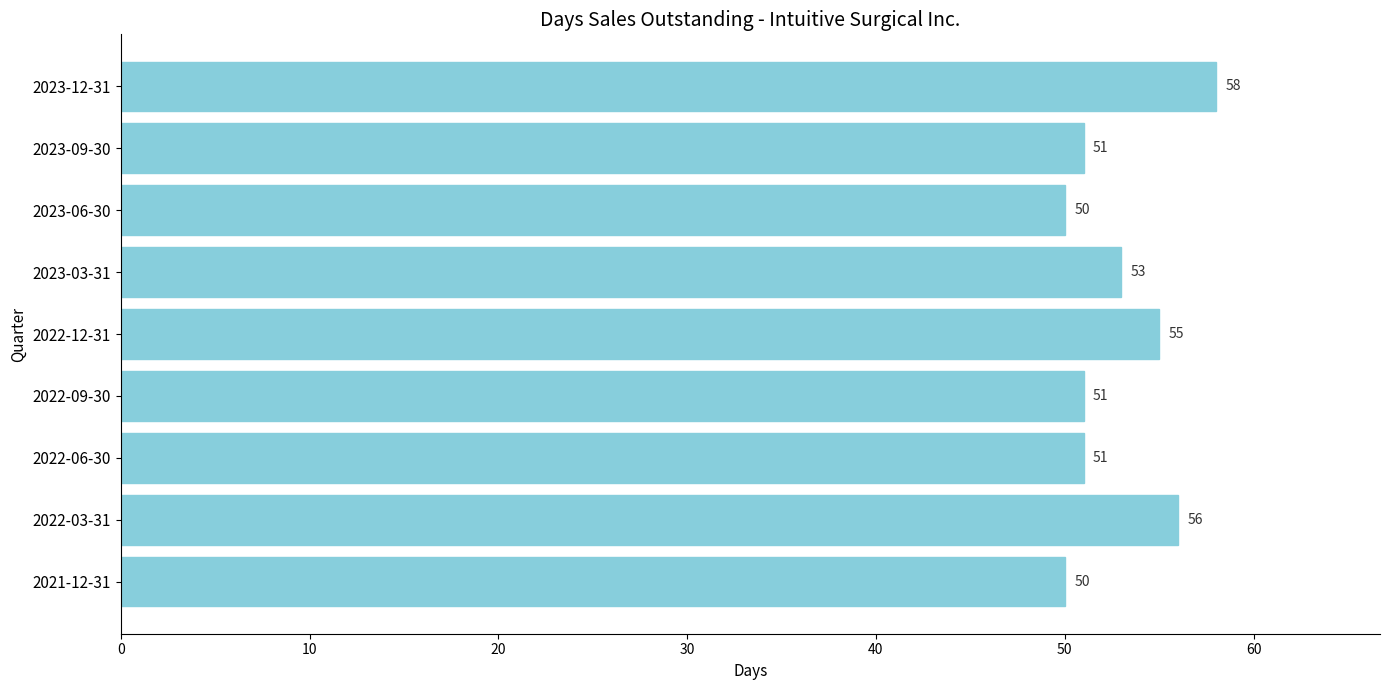

What is the sum of all values?

475